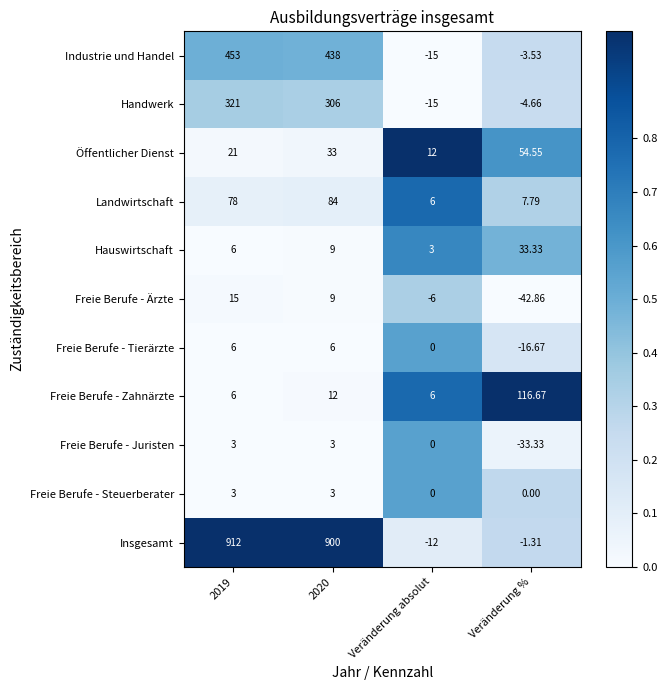

Which category has the lowest value across all series?

Veränderung %